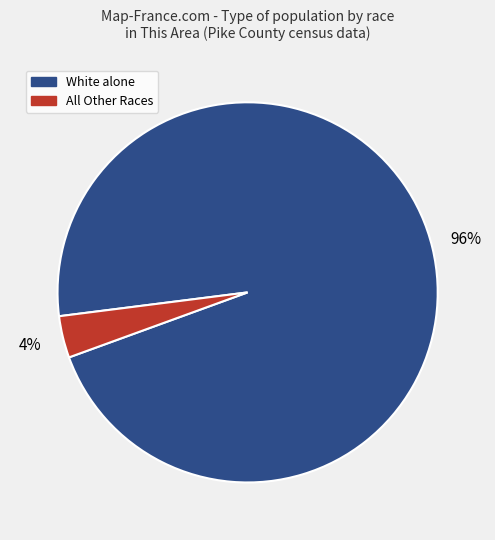

Which slice represents more than half of the pie?

White alone